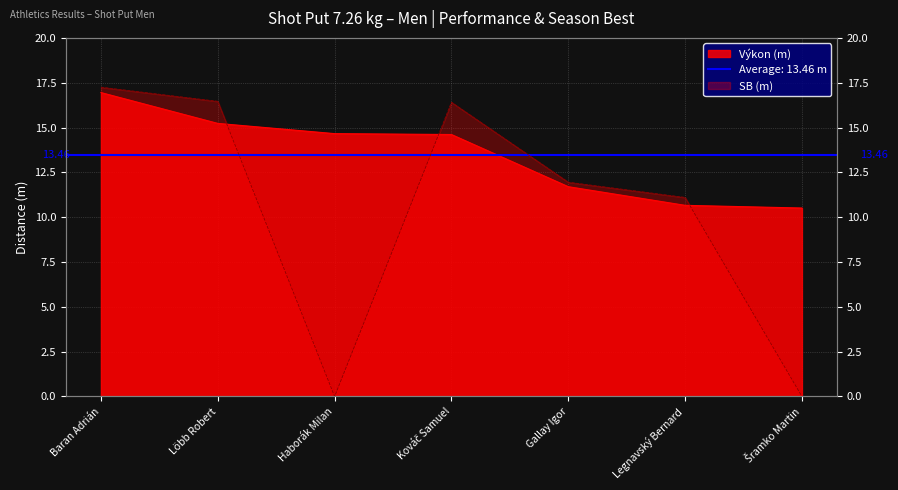

Which has a higher value, Haborák Milan or Löbb Robert?

Löbb Robert